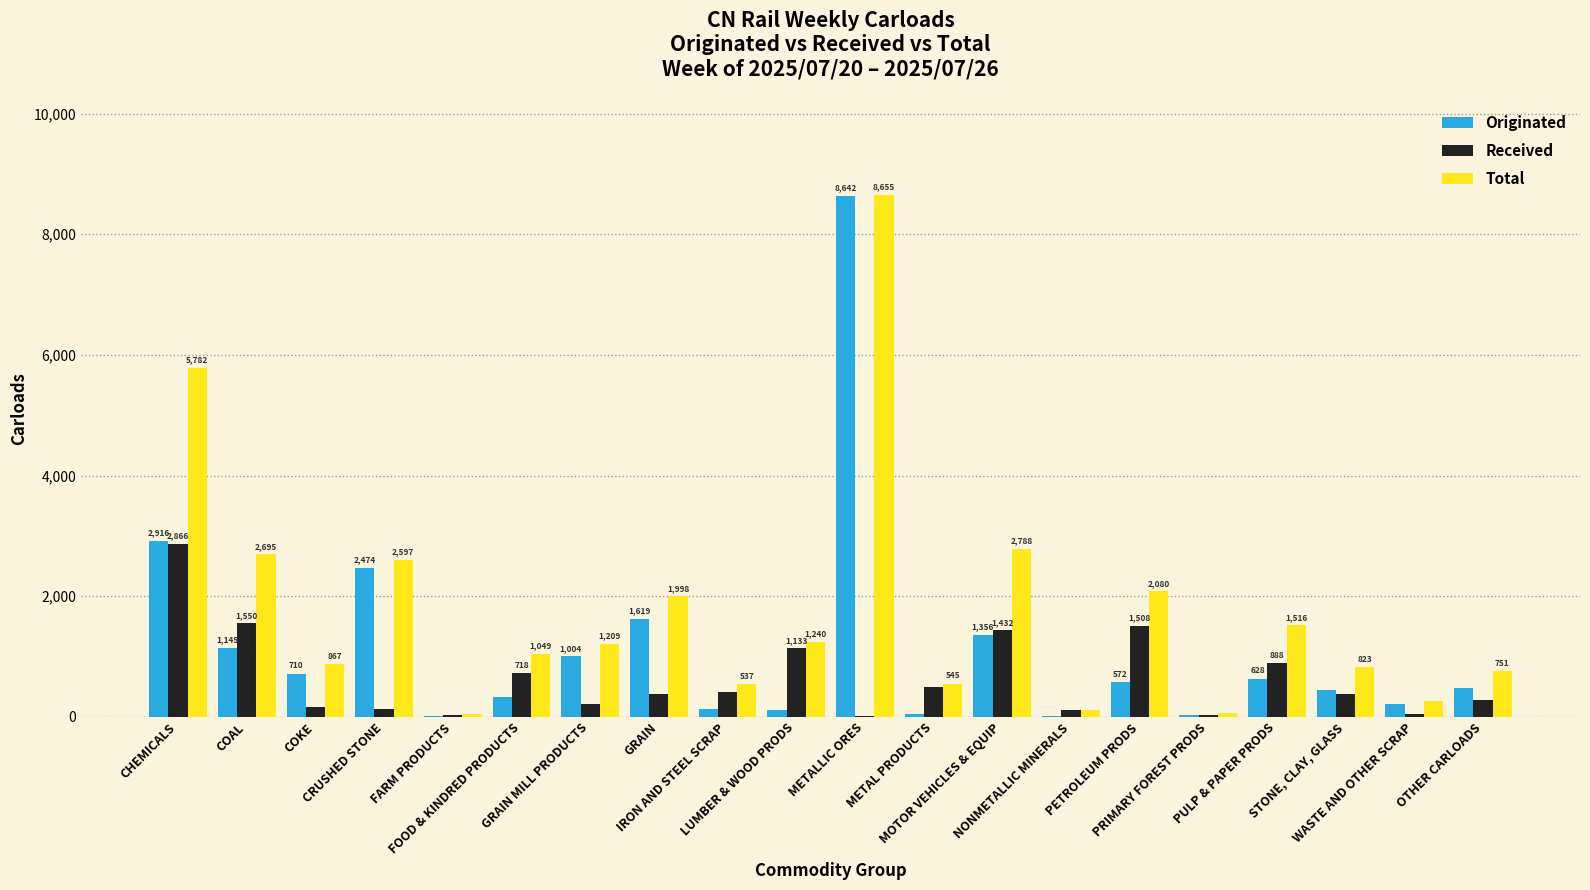

Which series has the largest total across all categories?

Total